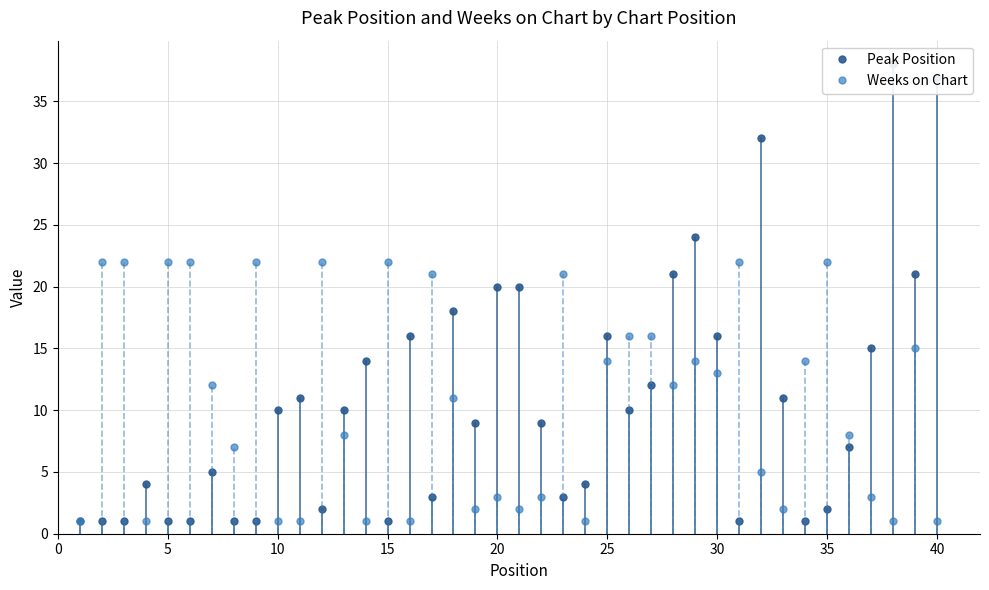

List the series in order of their peak value, lowest first.

Weeks on Chart, Peak Position